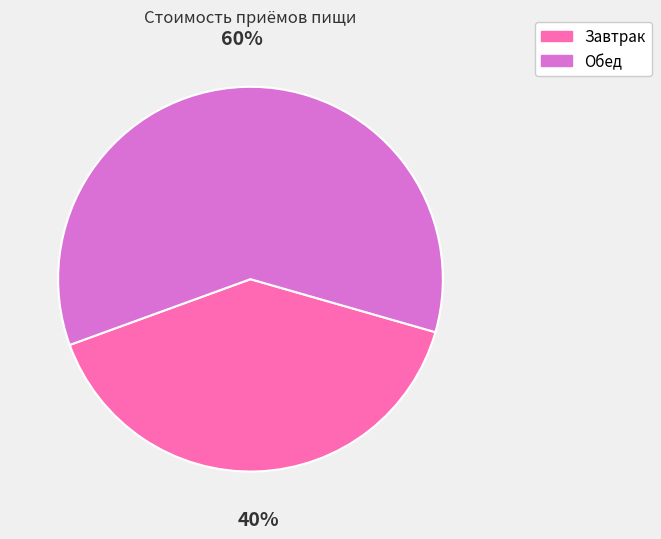

Between Завтрак and Обед, which is larger?

Обед